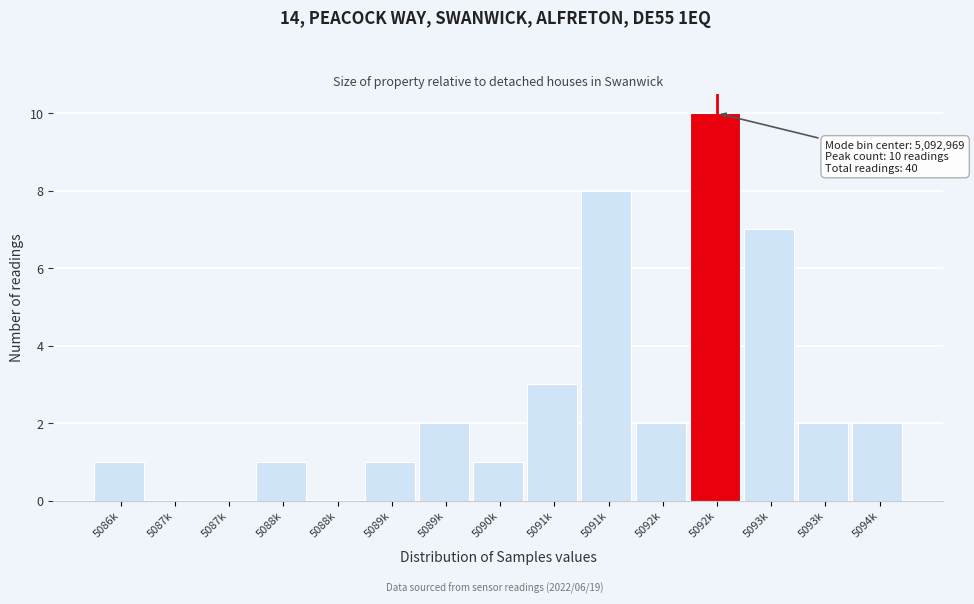

Are the bars horizontal?

No